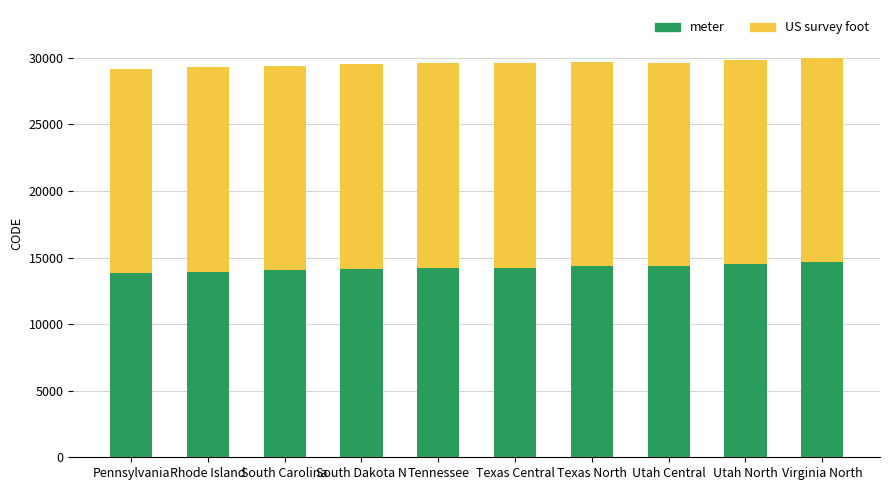

What is the difference between the maximum and minimum values in the meter series?

801